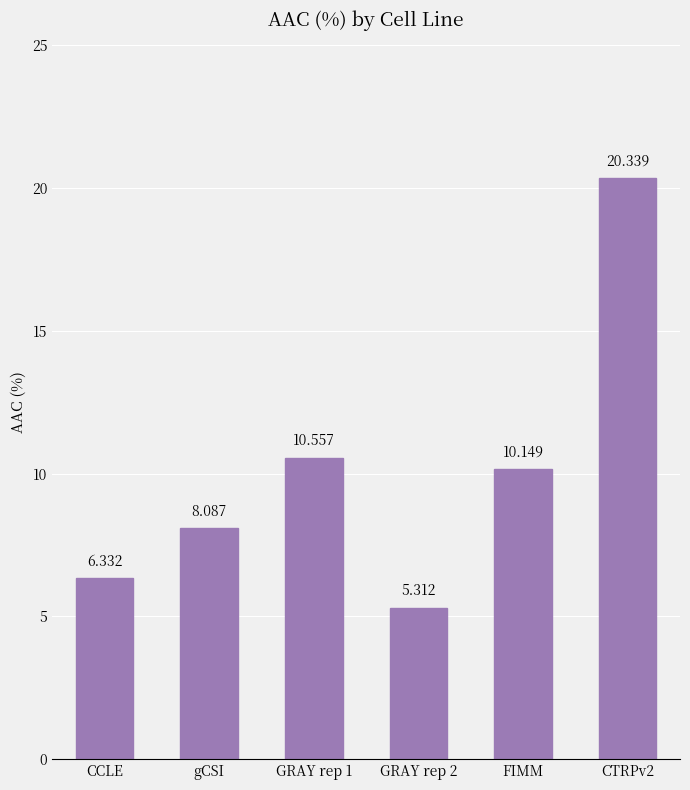

Which has a higher value, CCLE or GRAY rep 2?

CCLE